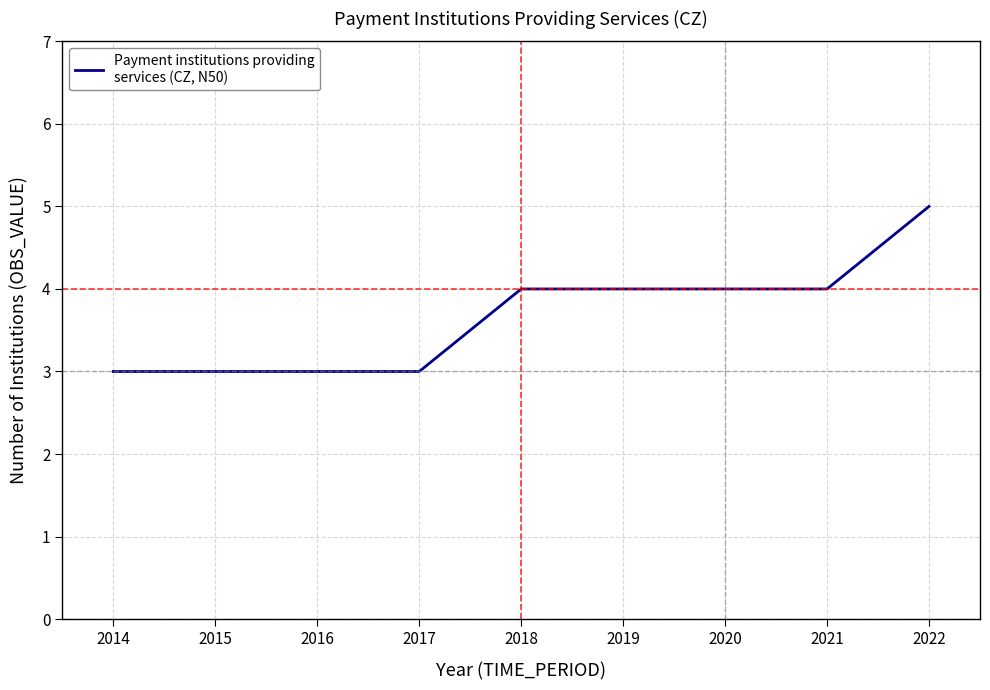

What is the change in value from 2017 to 2022?

+2